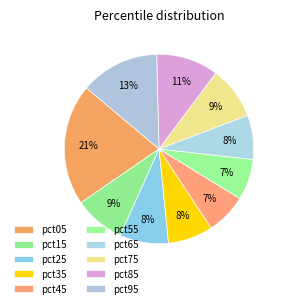

True or false: pct35 accounts for 1% of the total.

False